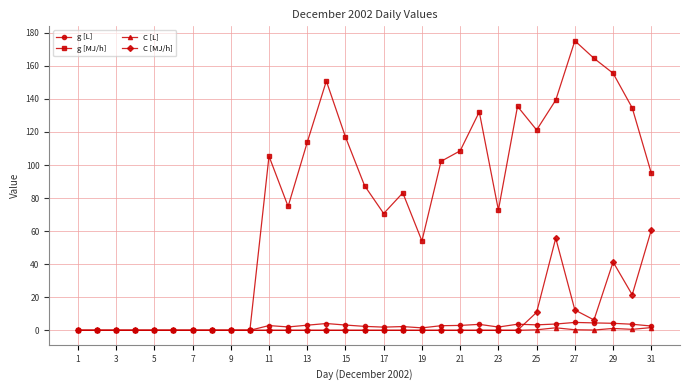

How many series are shown in this chart?

4